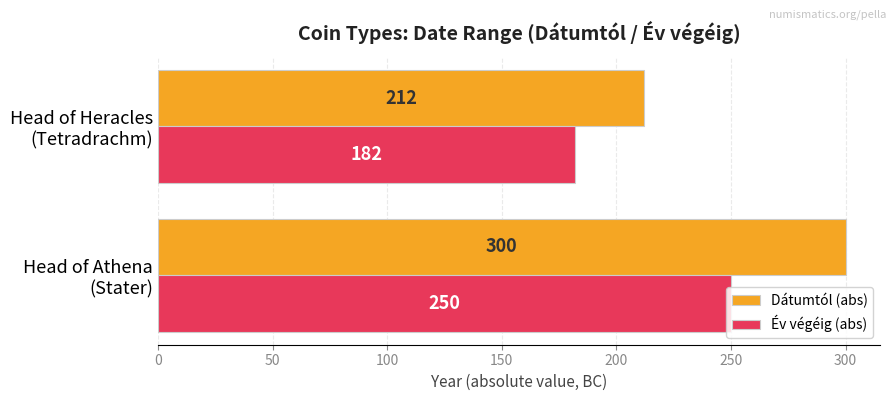

How many Dátumtól (abs) values are between 212 and 300?

2